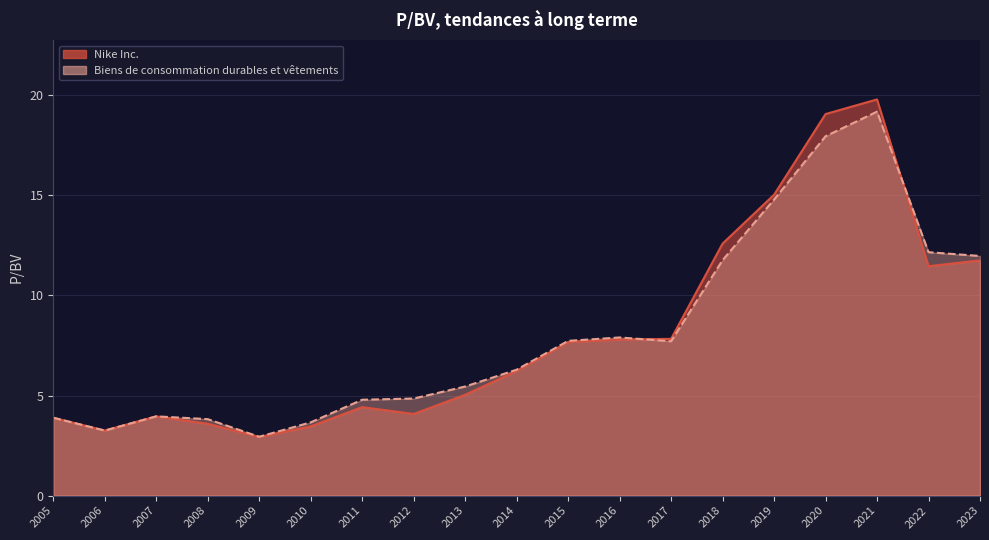

What is the minimum value shown in the chart?

2.9